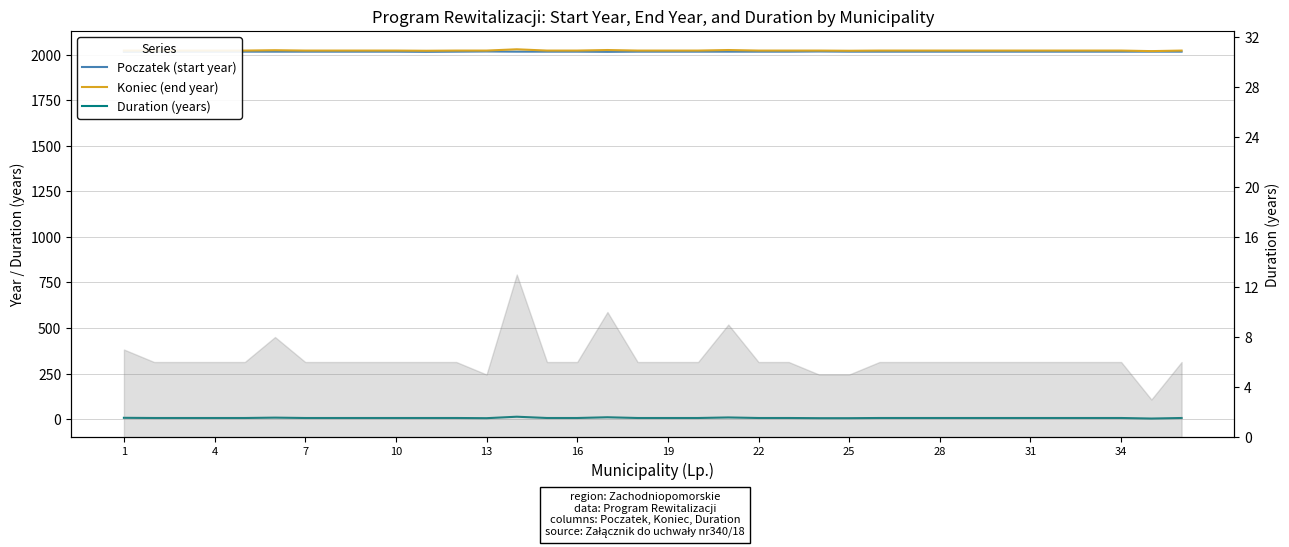

What is the spread (max minus min) of values at 25?

2017